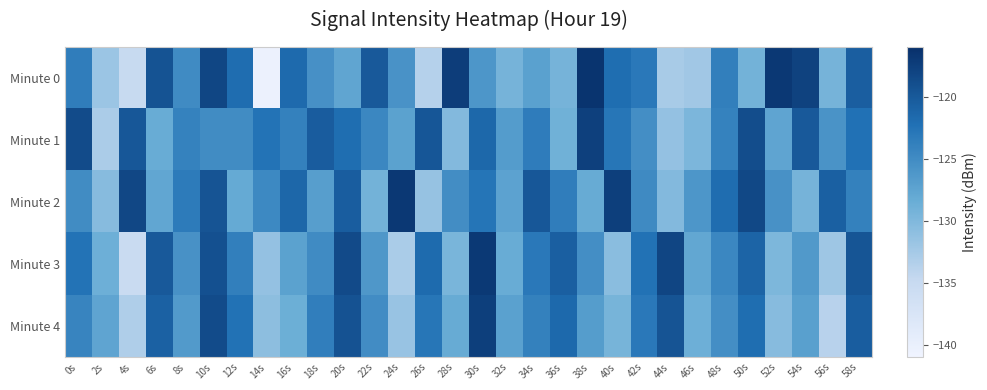

What is the total value across all series at 42s?

-618.7